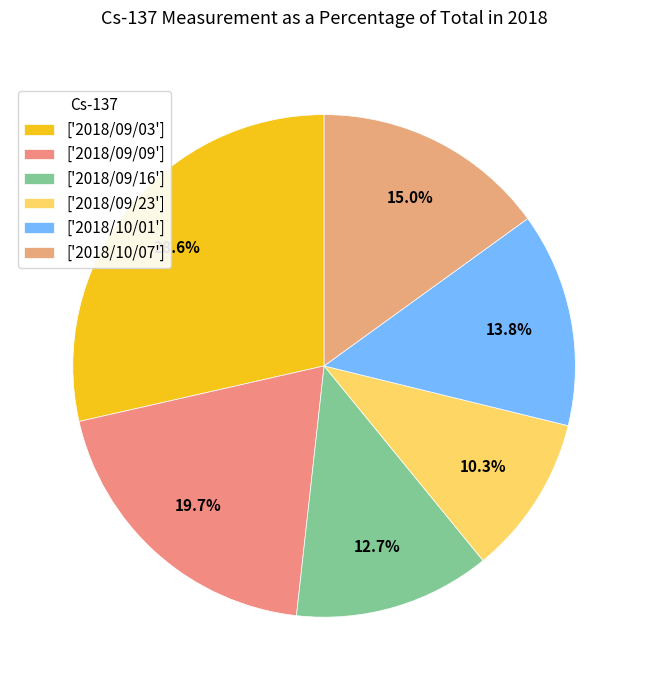

How many slices are in this pie chart?

6